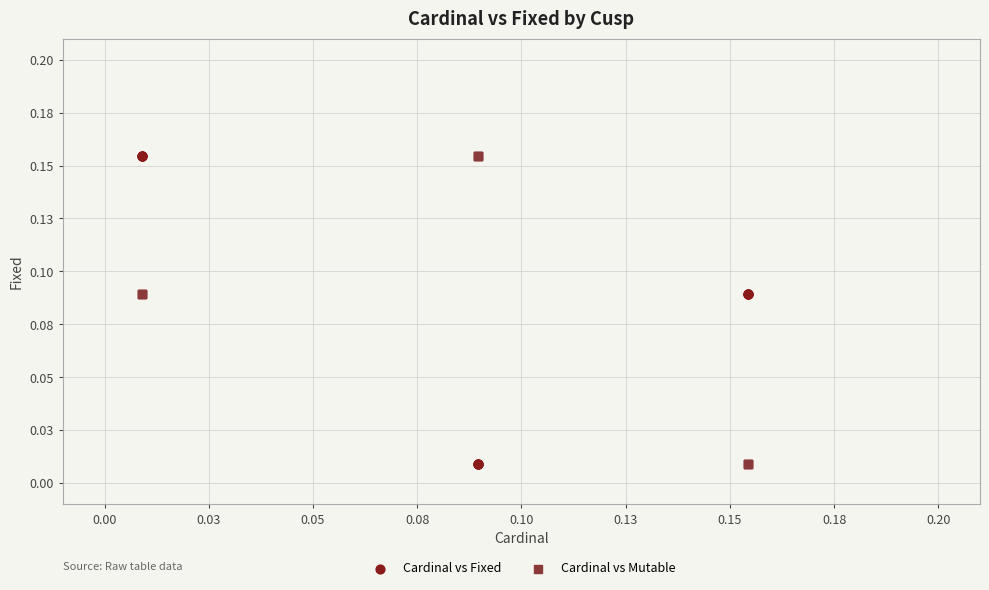

What are all the series names shown in the legend?

Cardinal vs Fixed, Cardinal vs Mutable